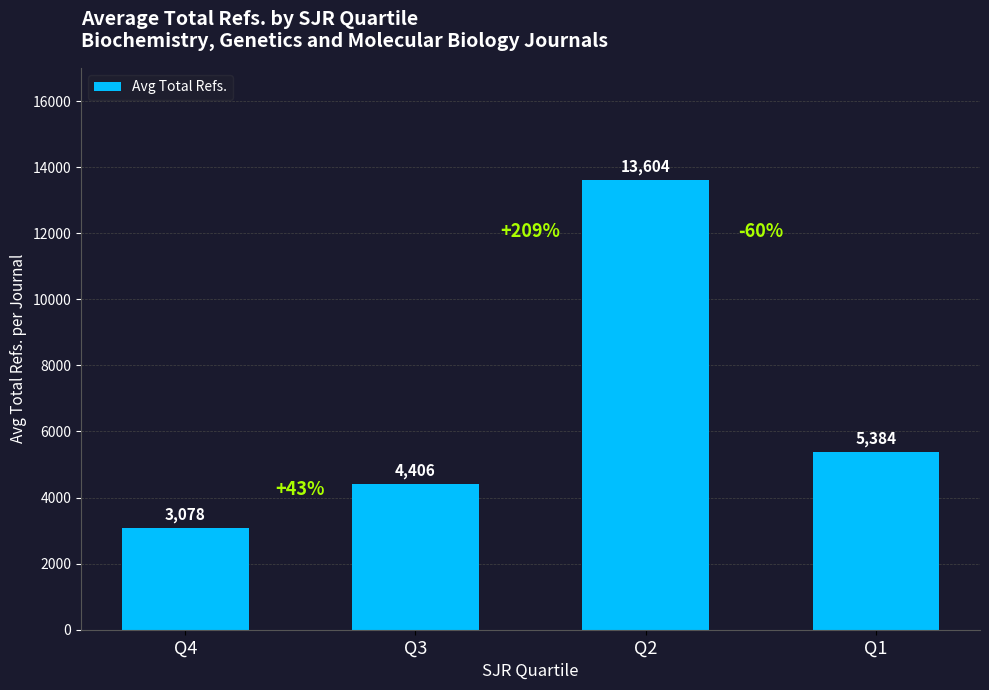

The chart shows a value of 5384 at Q1. True or false?

True